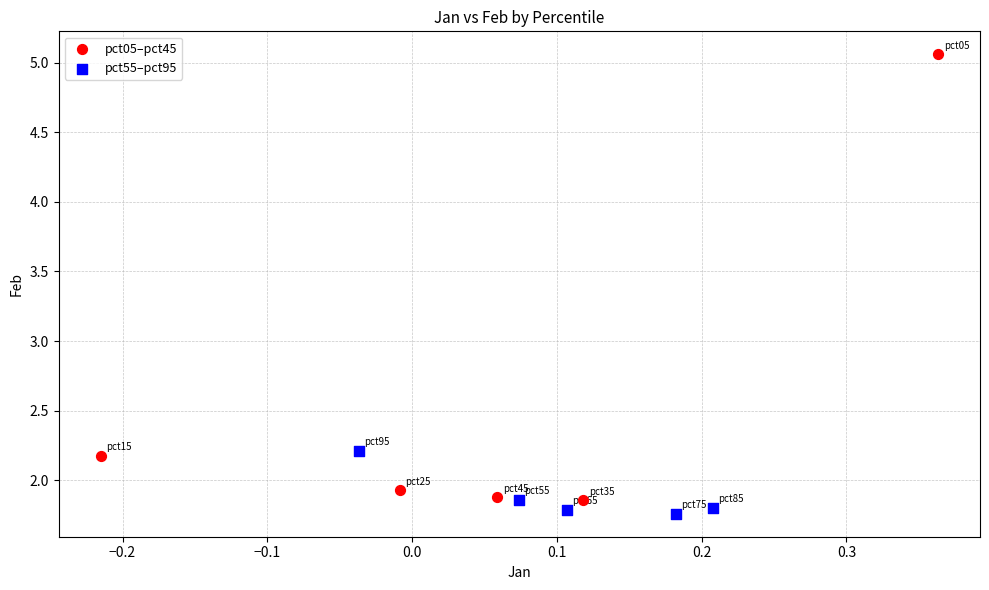

Which series contains the highest Y value?

pct05–pct45